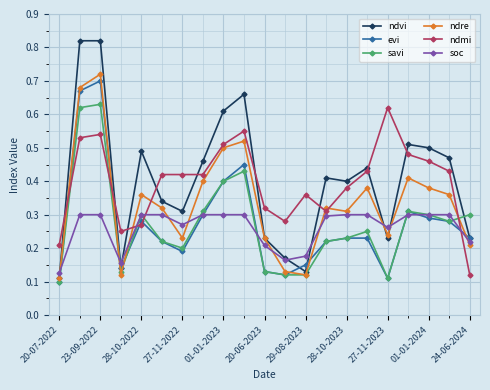

Which series ends up on top after the final intersection of soc and ndmi?

soc